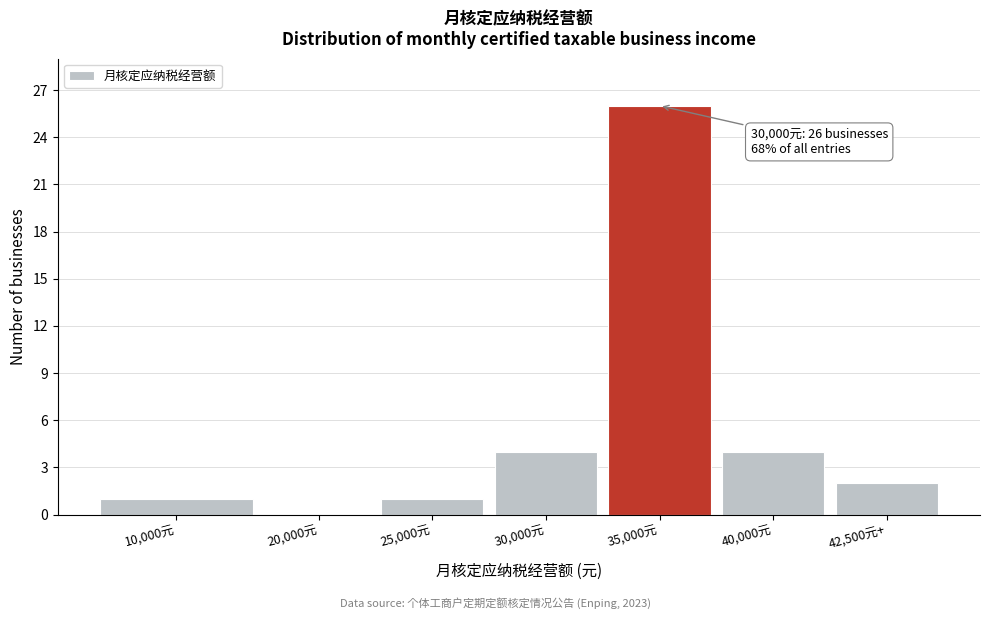

Reading left to right, list all the values displayed in this chart.

10,000元=1	20,000元=0	25,000元=1	30,000元=4	35,000元=26	40,000元=4	42,500元+=2